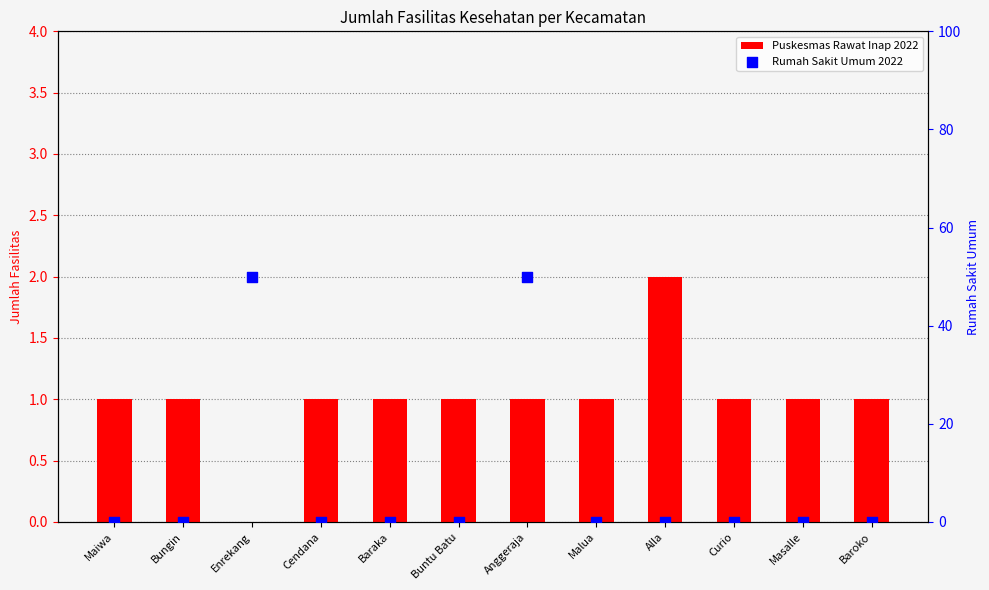

Which series contains the lowest Y value?

Puskesmas Rawat Inap 2022